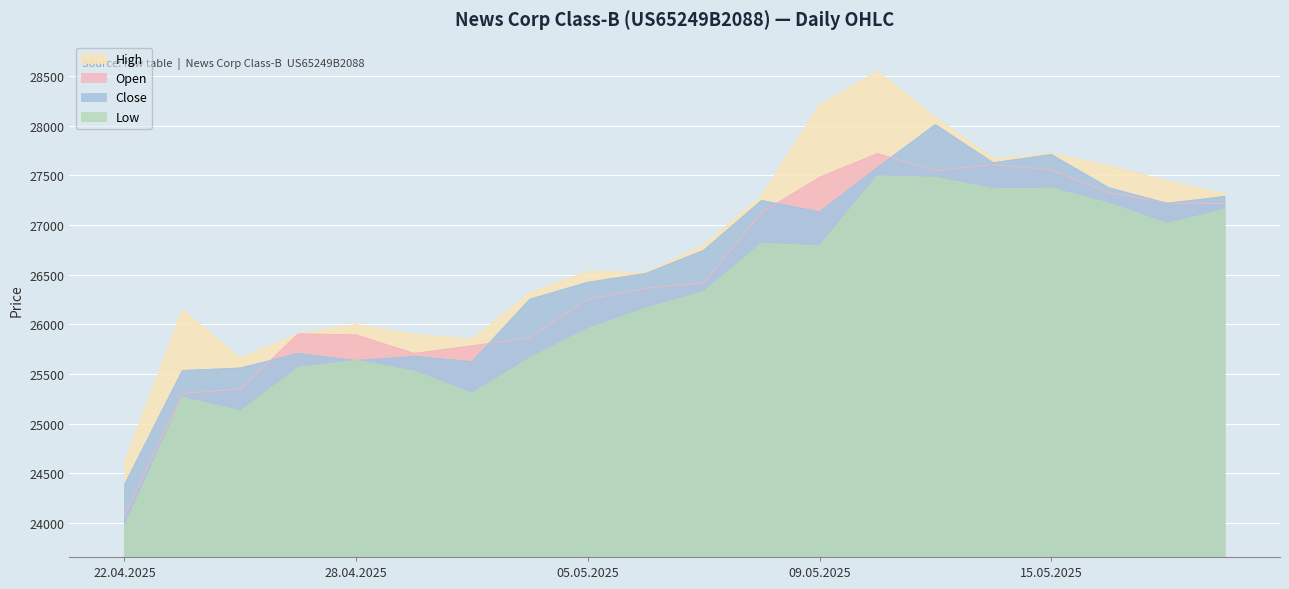

True or false: Close and High intersect in this chart.

False